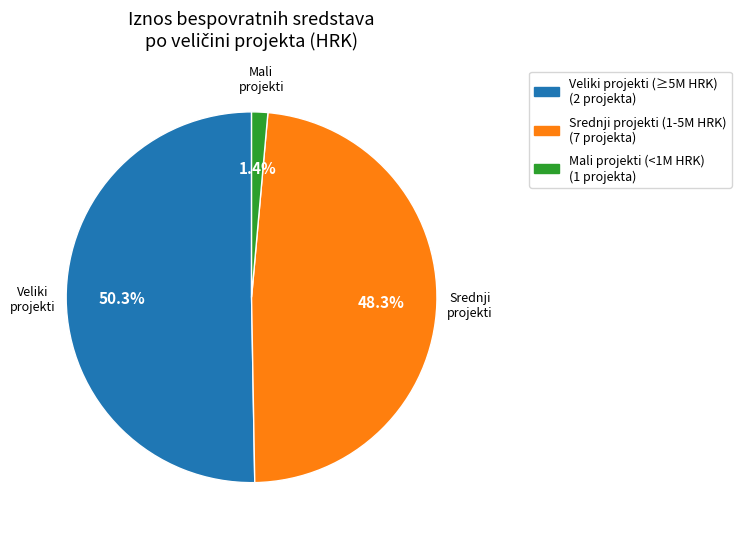

How many segments does this pie chart have?

3